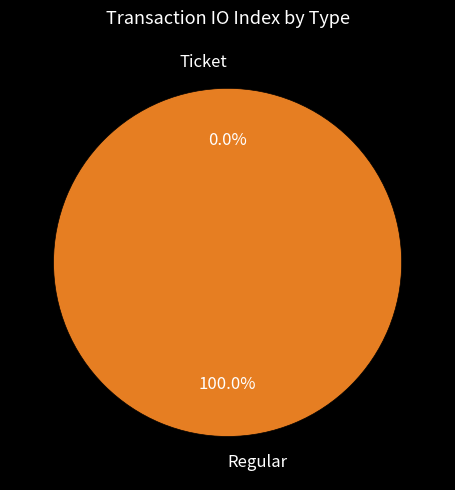

Is the sum of Regular and Ticket greater than half?

Yes